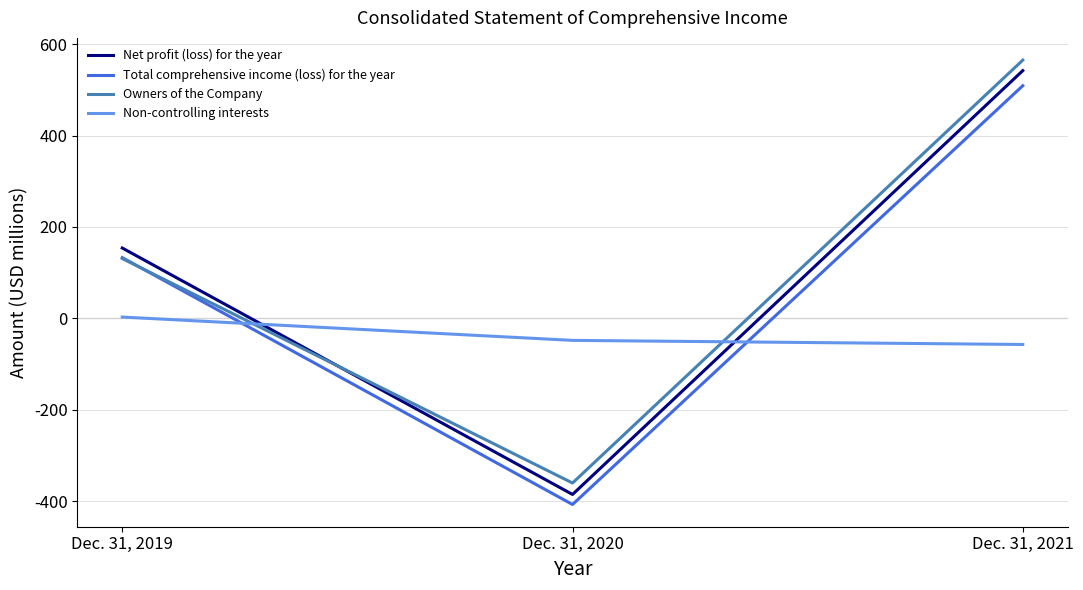

Where is Non-controlling interests nearest to the value -27?

Dec. 31, 2020